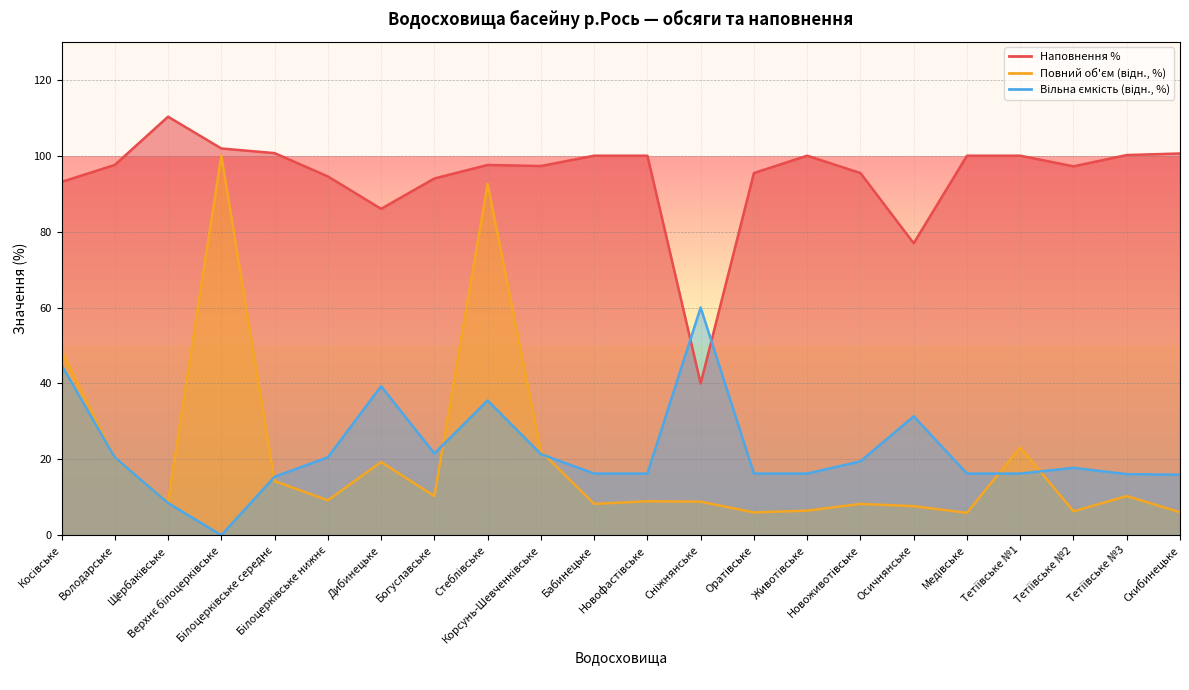

How many values in the Наповнення % series exceed 97?

14